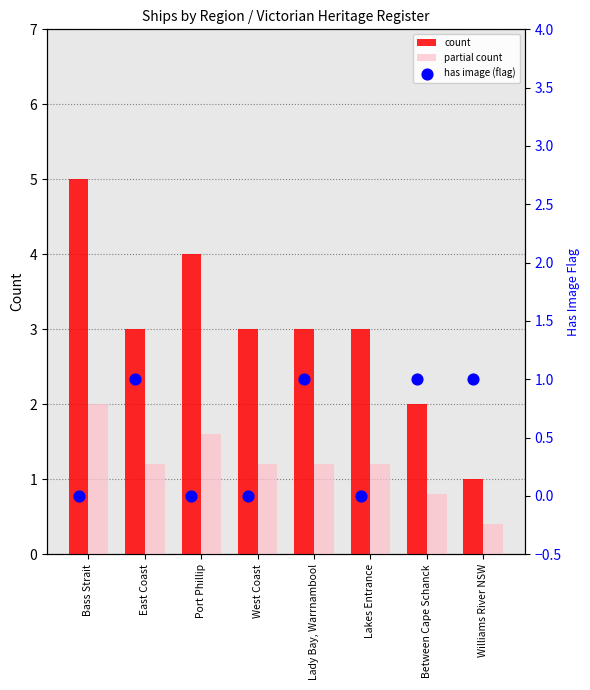

Which series reaches the maximum Y coordinate?

count